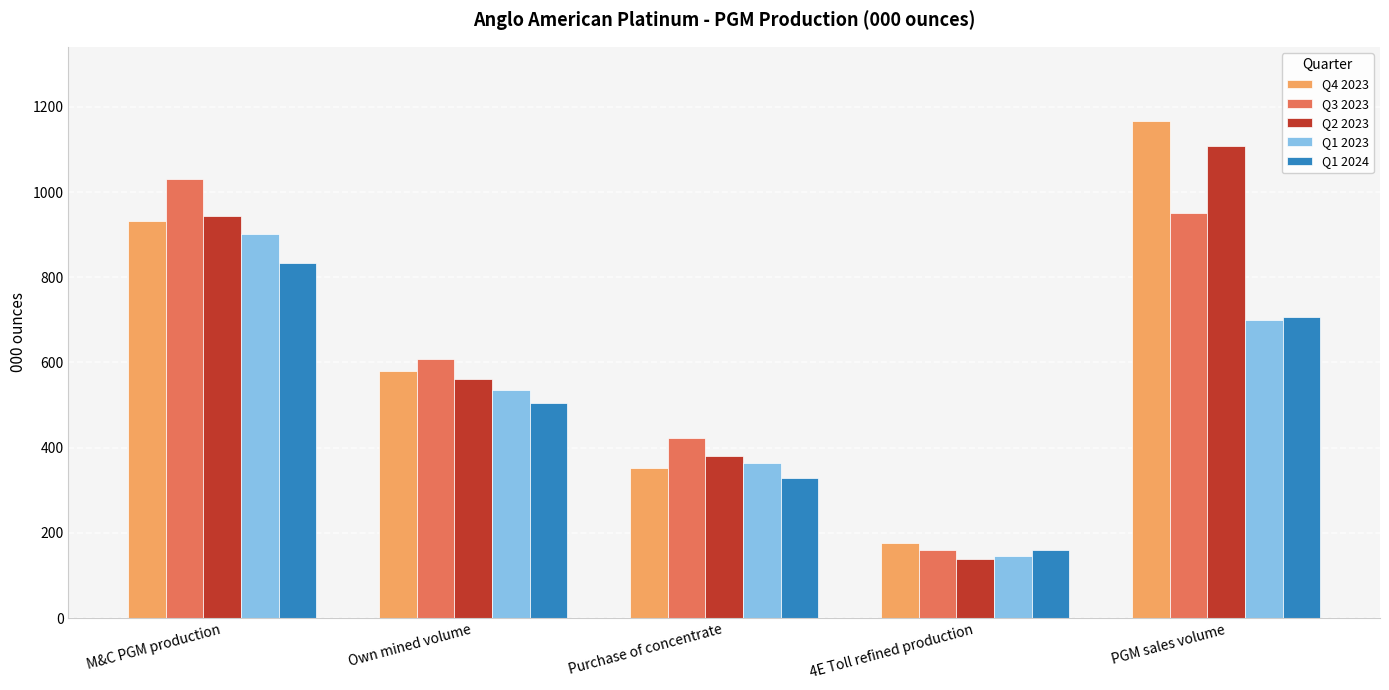

How many data points in Q1 2023 are above 536?

3